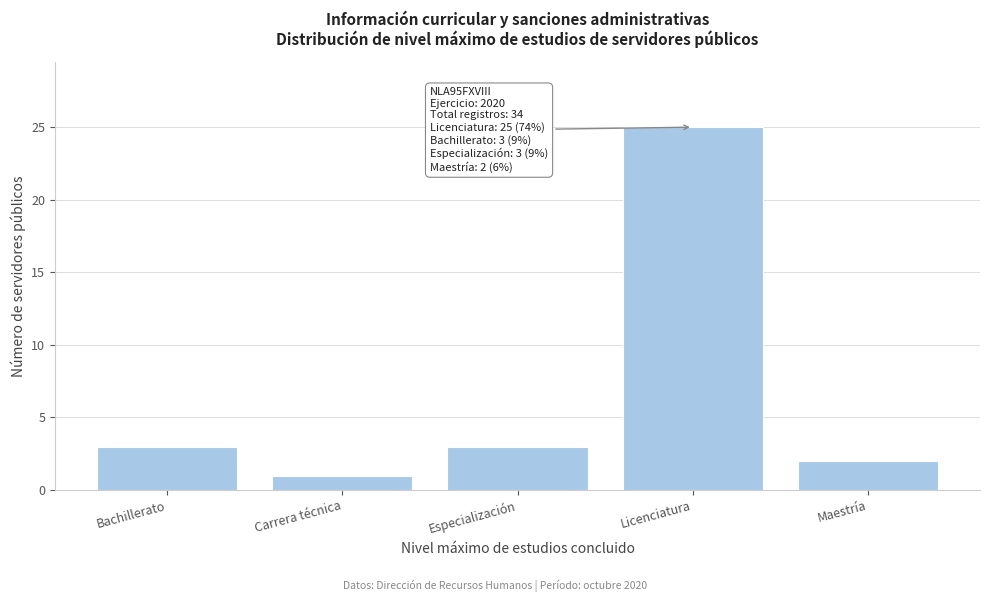

Reading left to right, transcribe all the data shown in this chart.

Bachillerato=3	Carrera técnica=1	Especialización=3	Licenciatura=25	Maestría=2